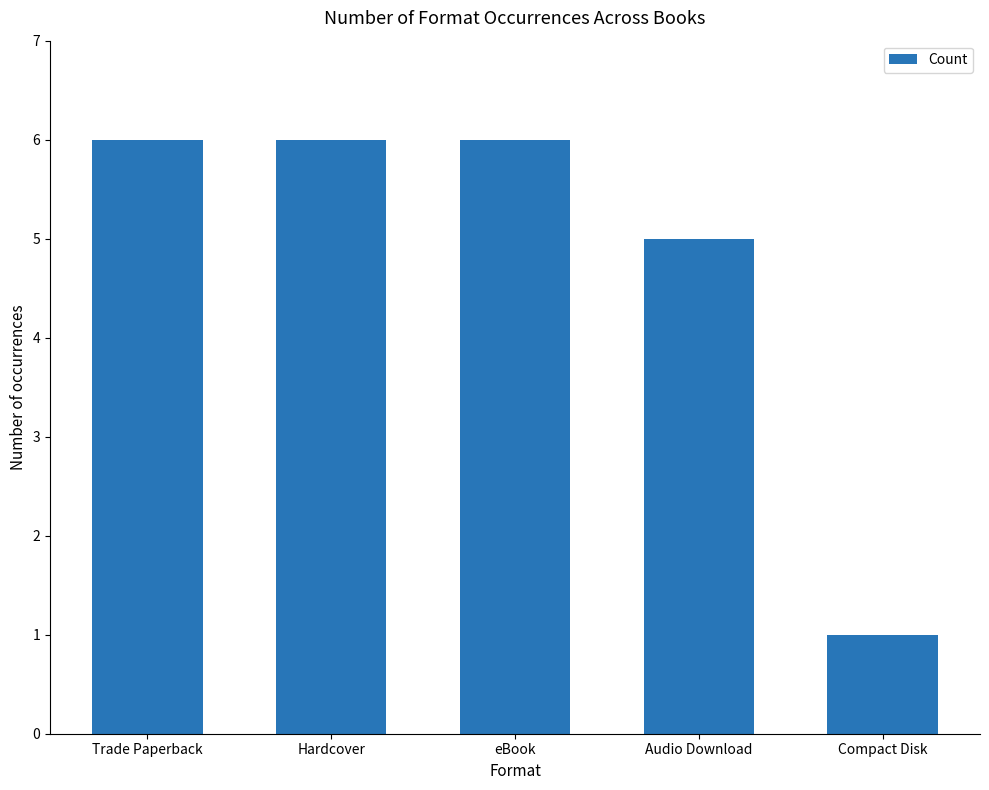

What is the average value?

5